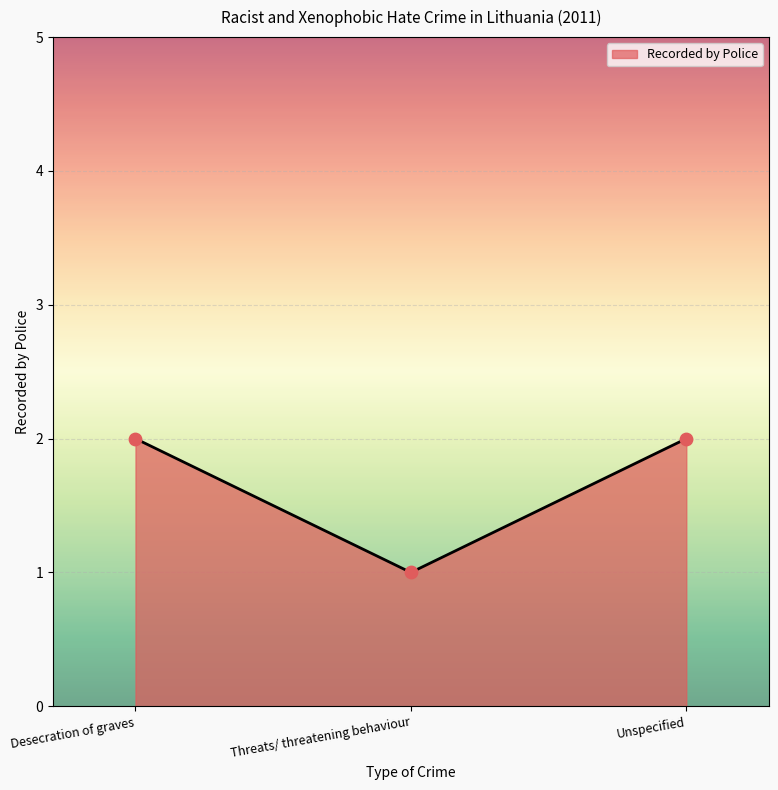

Between Desecration of graves and Threats/ threatening behaviour, which is larger?

Desecration of graves